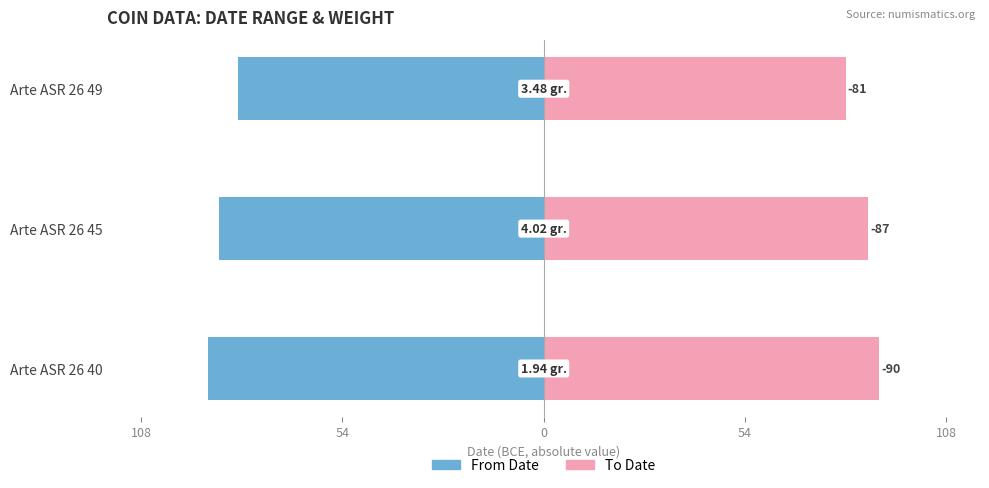

Count the number of data series in this chart.

2